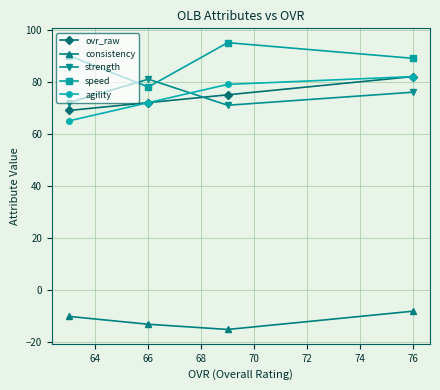

Where is the first local maximum for strength?

66